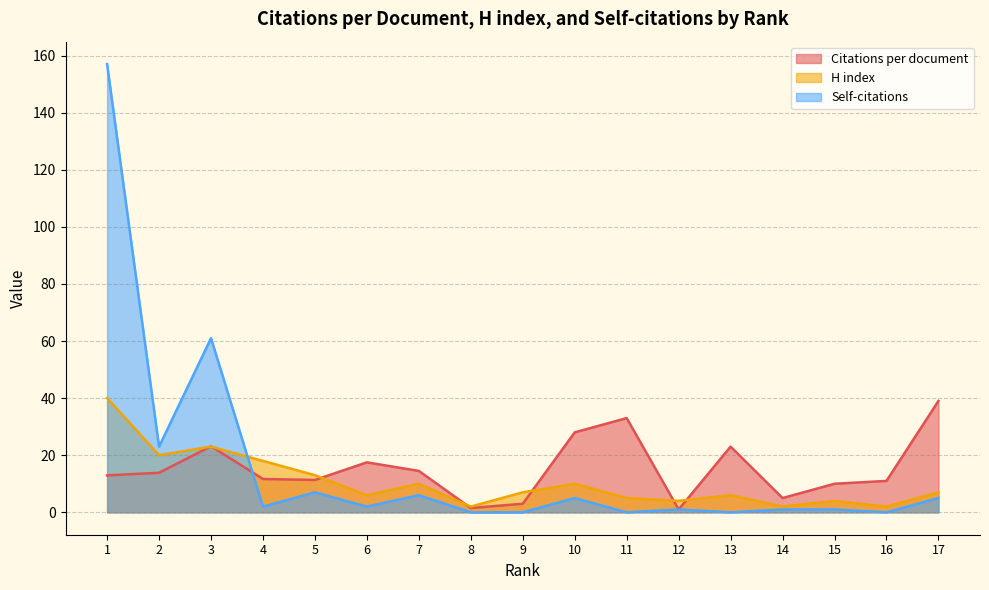

What is the difference between the Citations per document values at 1 and 2?

0.9